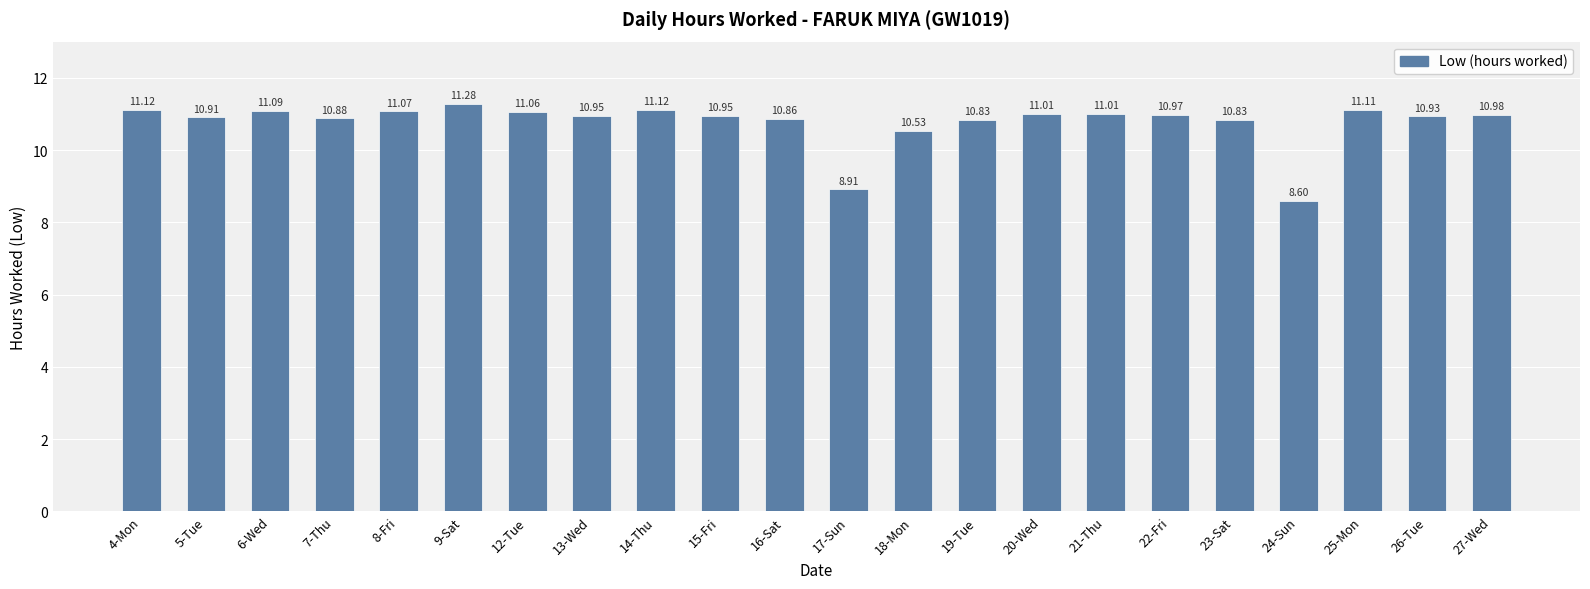

What is the sum of all values?

237.0